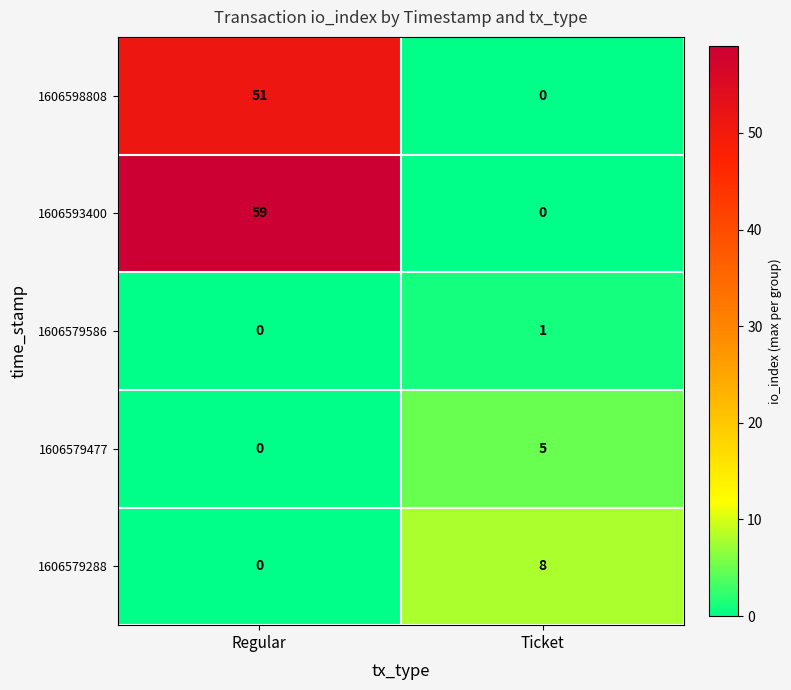

What is the difference between the 1606593400 values at Regular and Ticket?

59